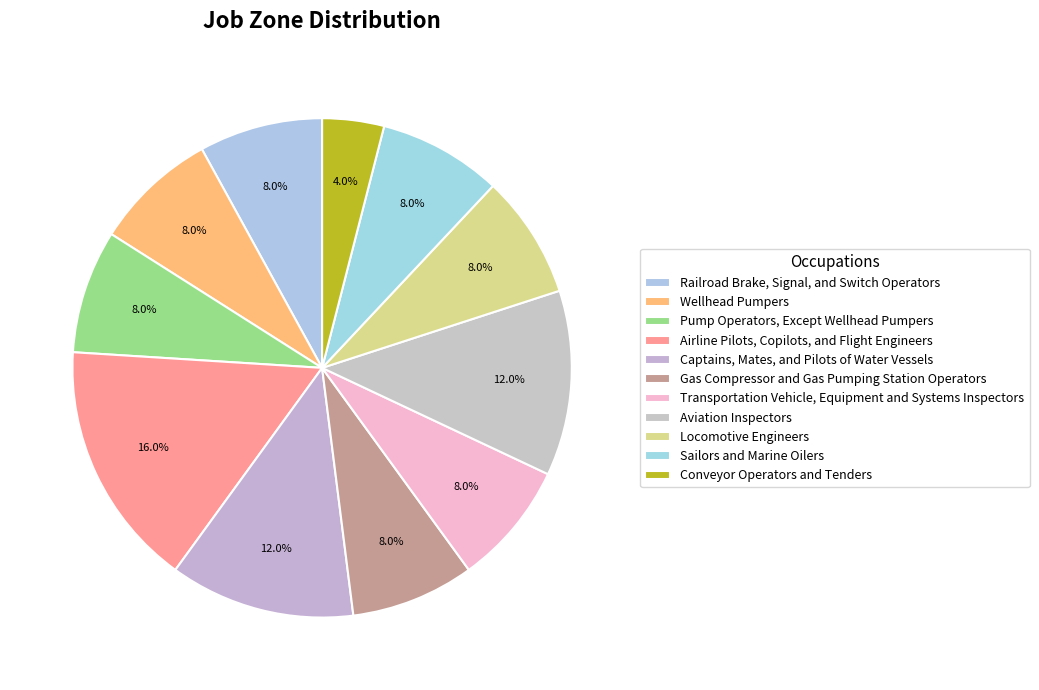

To the nearest percent, what is the average slice percentage?

9%